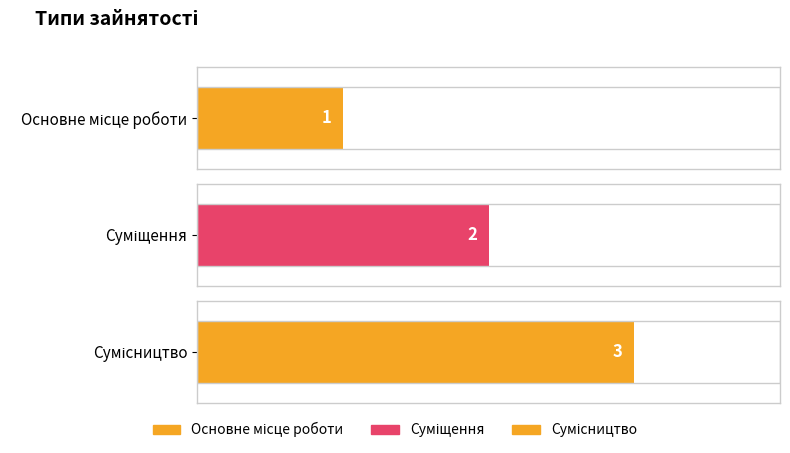

What is the difference between the values at Основне місце роботи and Суміщення?

1